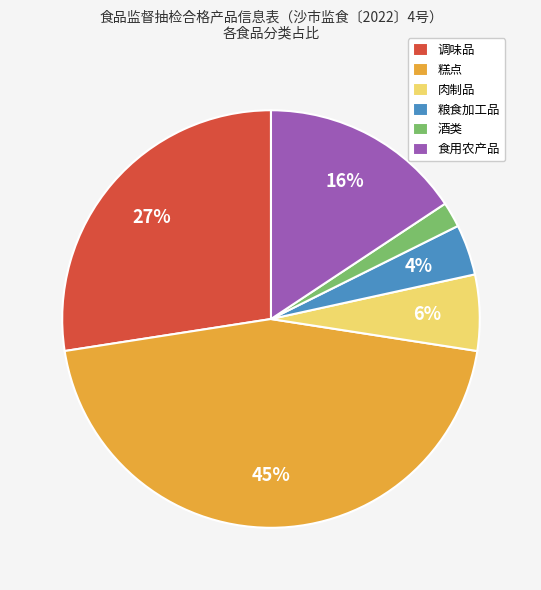

How many slices are in this pie chart?

6